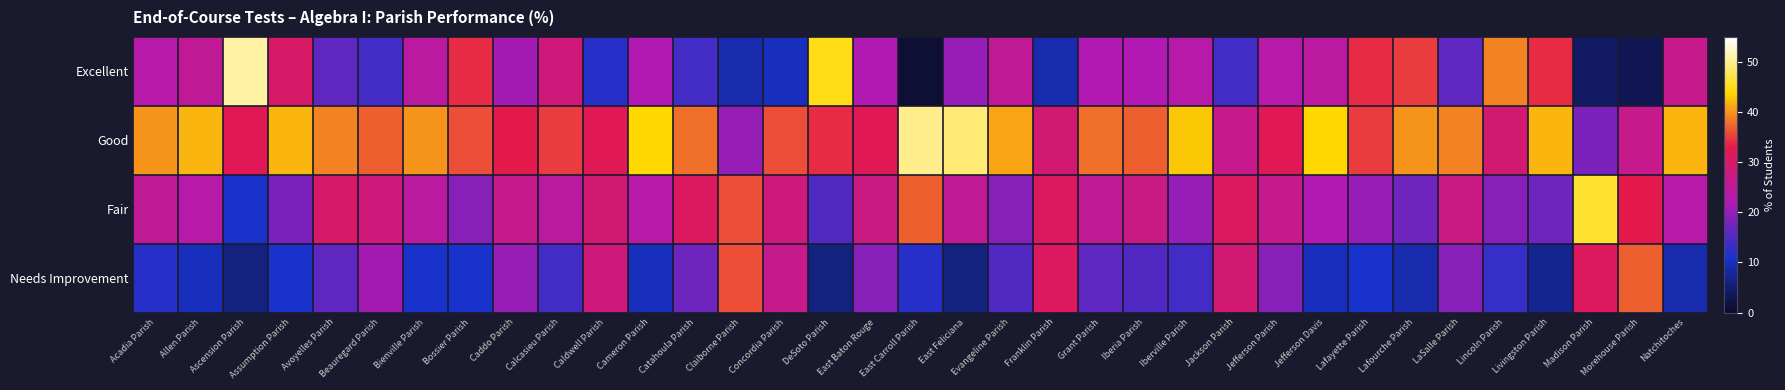

Rank the series by their average value, from lowest to highest.

Needs Improvement, Excellent, Fair, Good